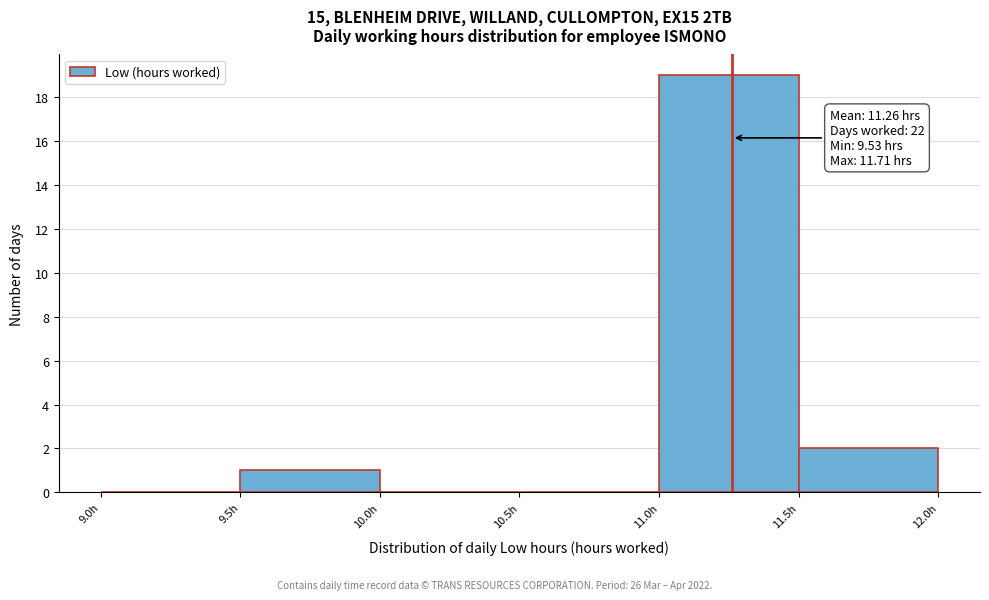

Over which range of the x-axis is the bar tallest?

11.0 to 11.5